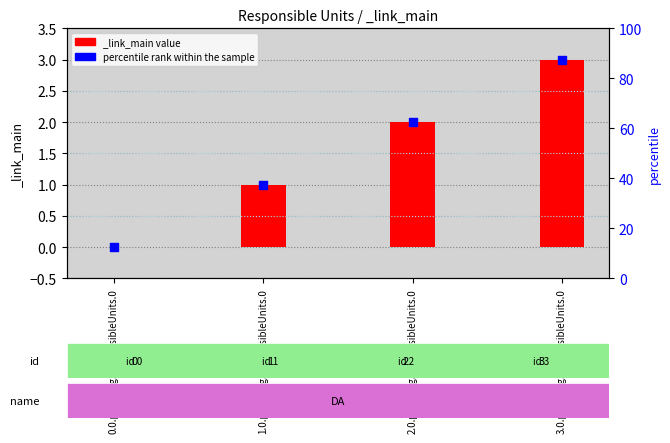

Which has a higher value, 0.0.planning.responsibleUnits.0 or 2.0.planning.responsibleUnits.0?

2.0.planning.responsibleUnits.0